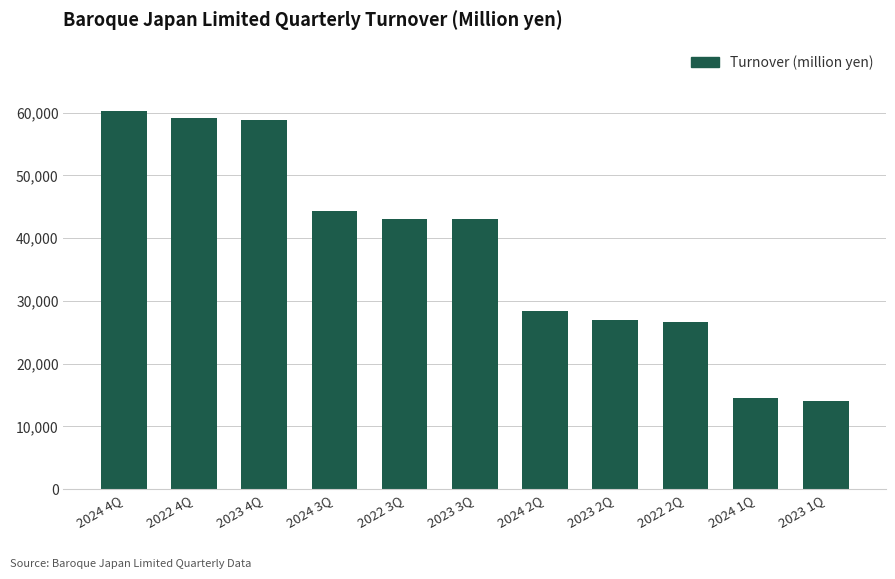

The value at 2023 1Q is 14071. True or false?

True